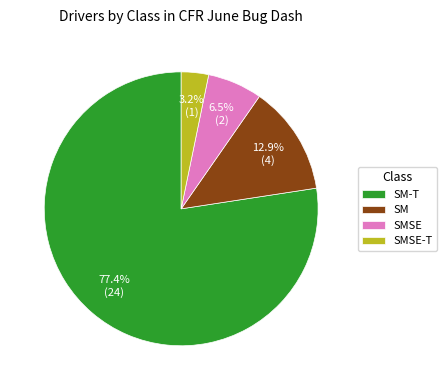

Between SMSE-T and SM, which is larger?

SM